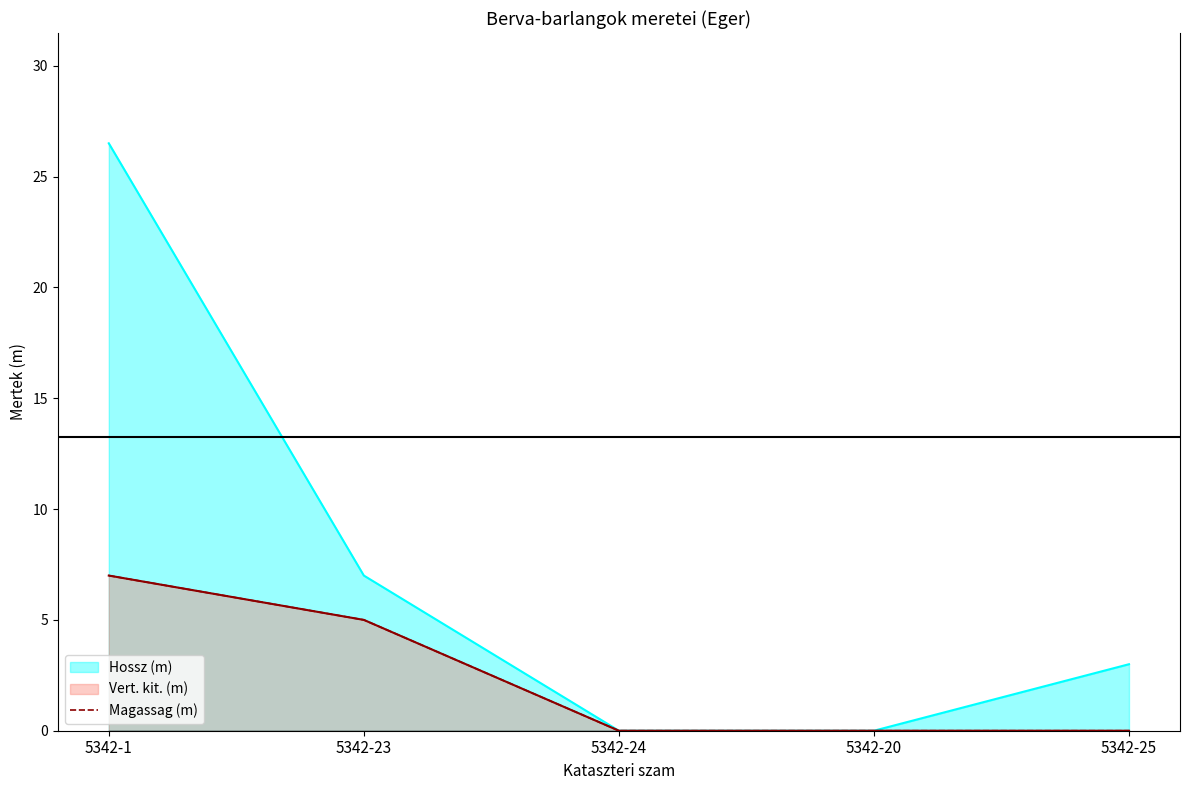

Which category has the lowest value across all series?

5342-24